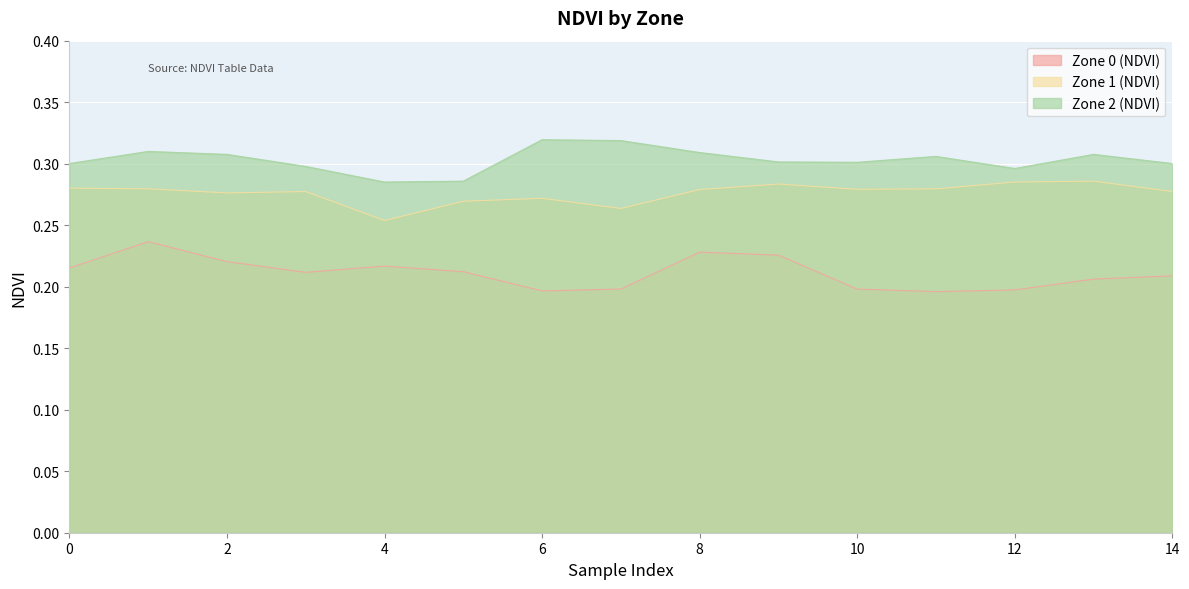

How many lines are shown in the chart?

3